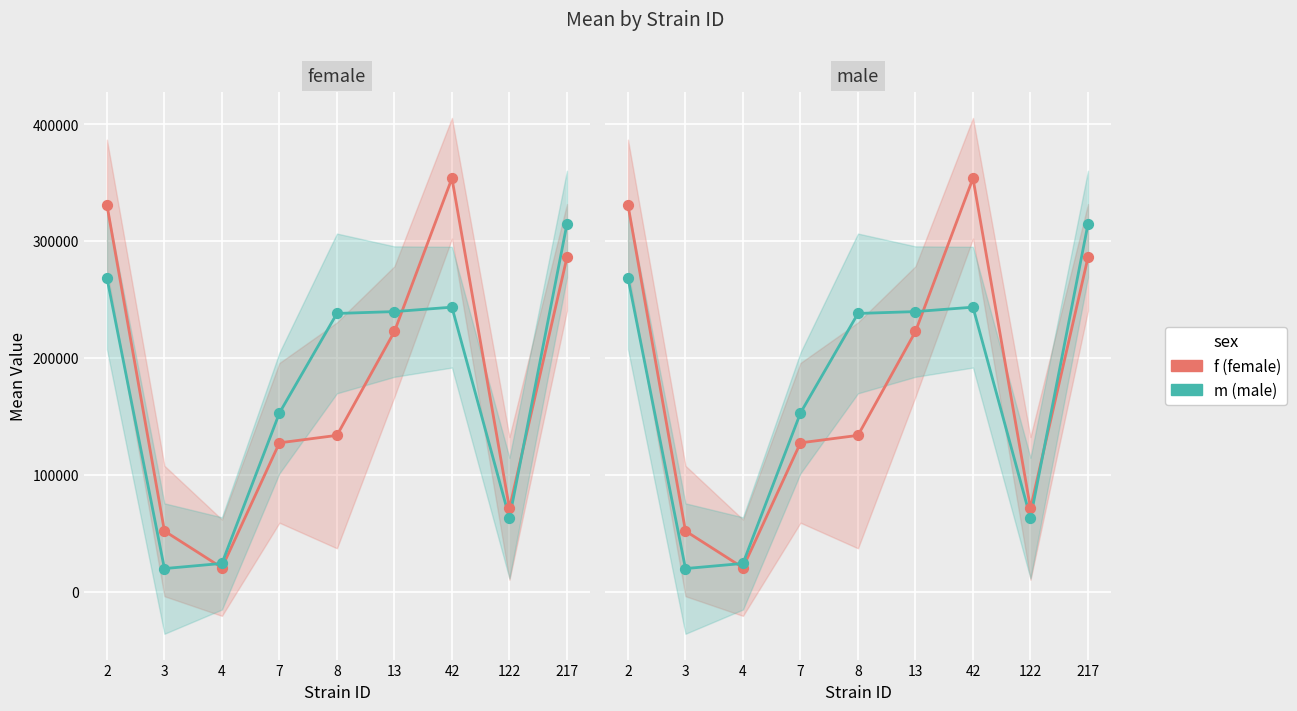

At how many categories does at least one series exceed 132143?

6